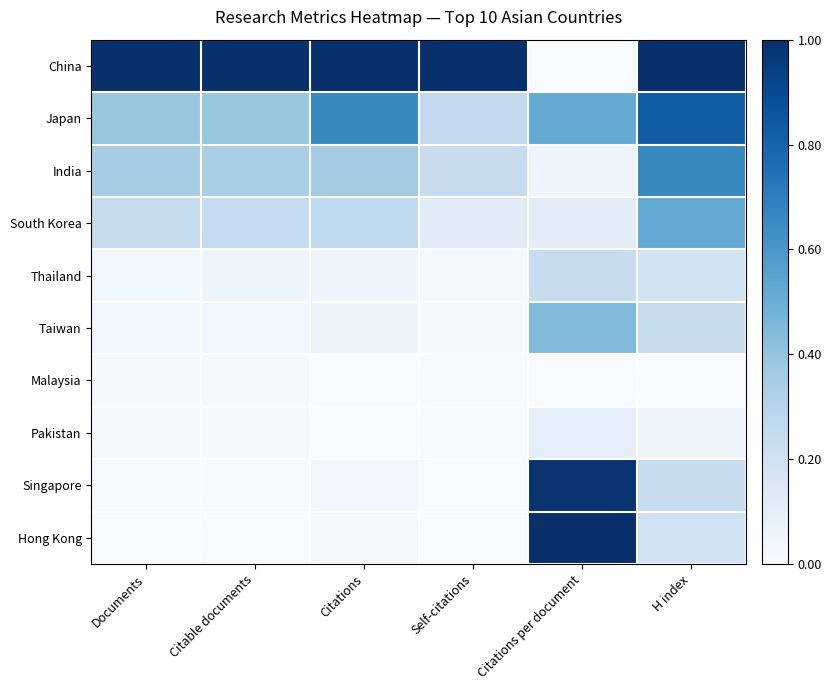

Which series has the widest spread of values?

China